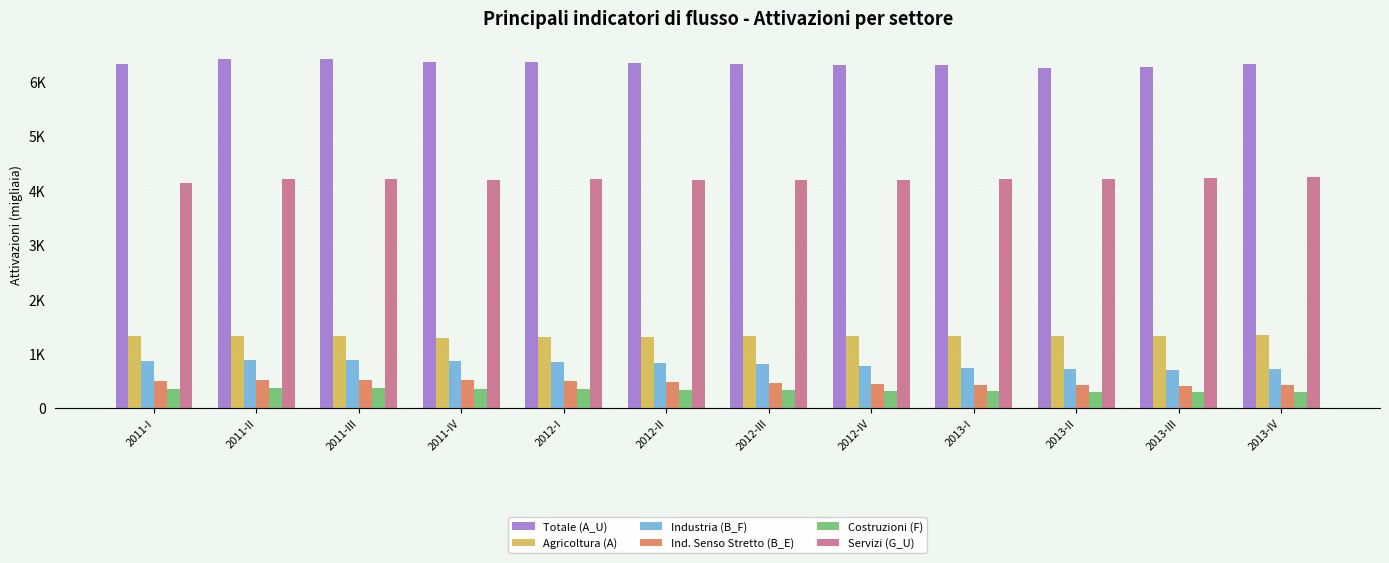

List the labels in order of Totale (A_U) value, smallest first.

2013-II, 2013-III, 2013-I, 2012-IV, 2012-III, 2013-IV, 2011-I, 2012-II, 2011-IV, 2012-I, 2011-III, 2011-II